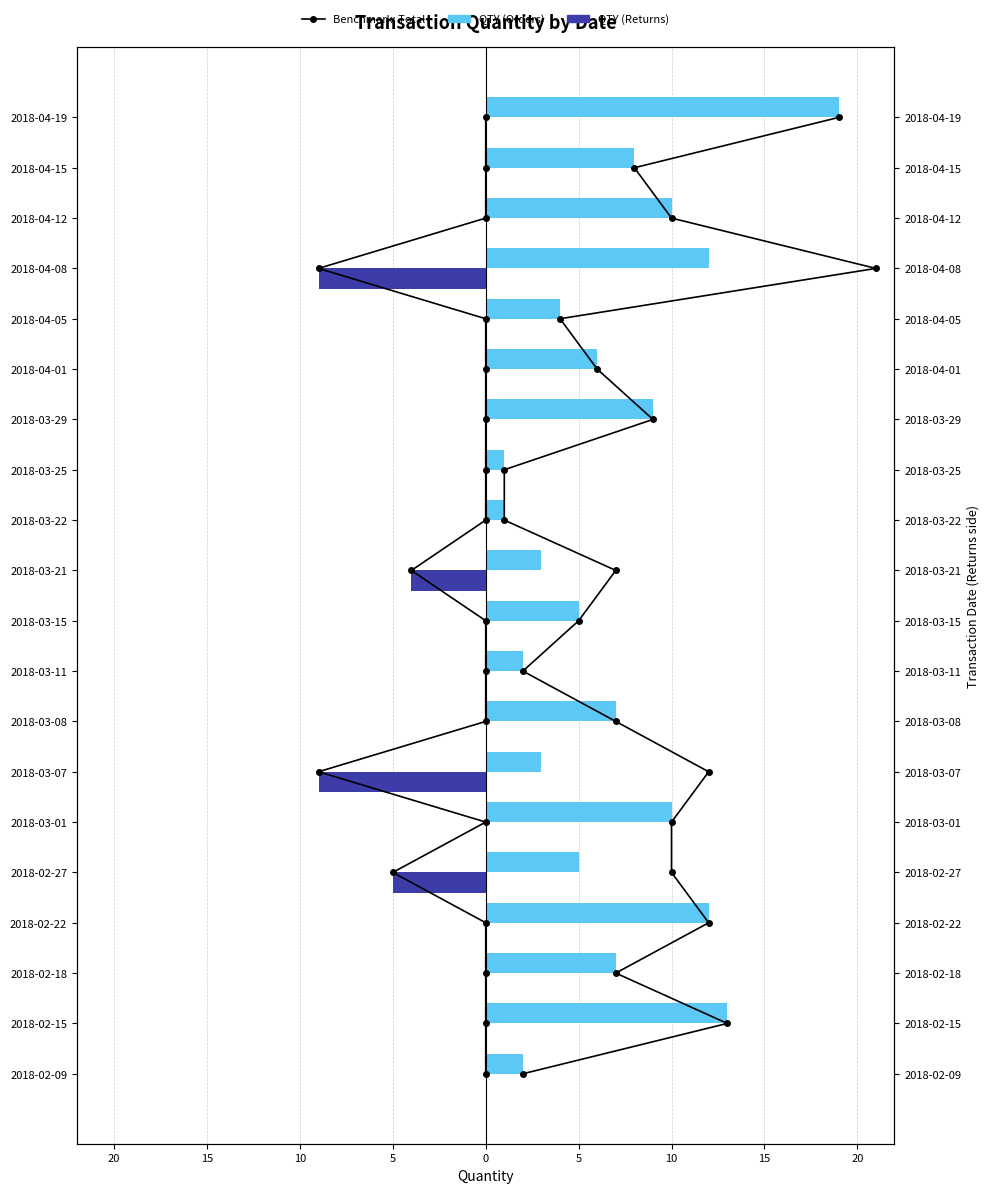

How many negative values does the QTY (Returns) series have?

4